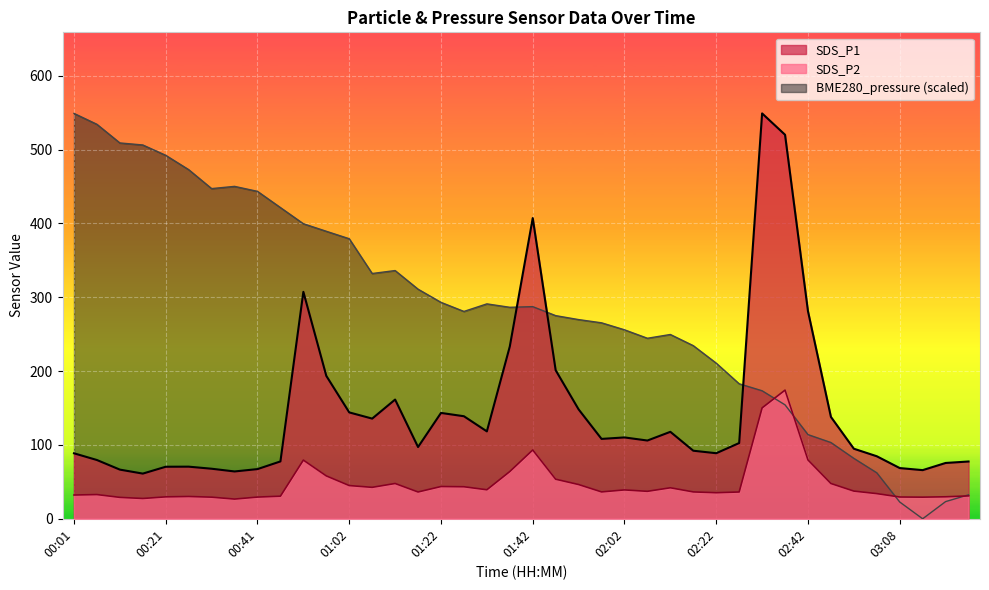

Which label corresponds to the largest value in the chart?

00:01